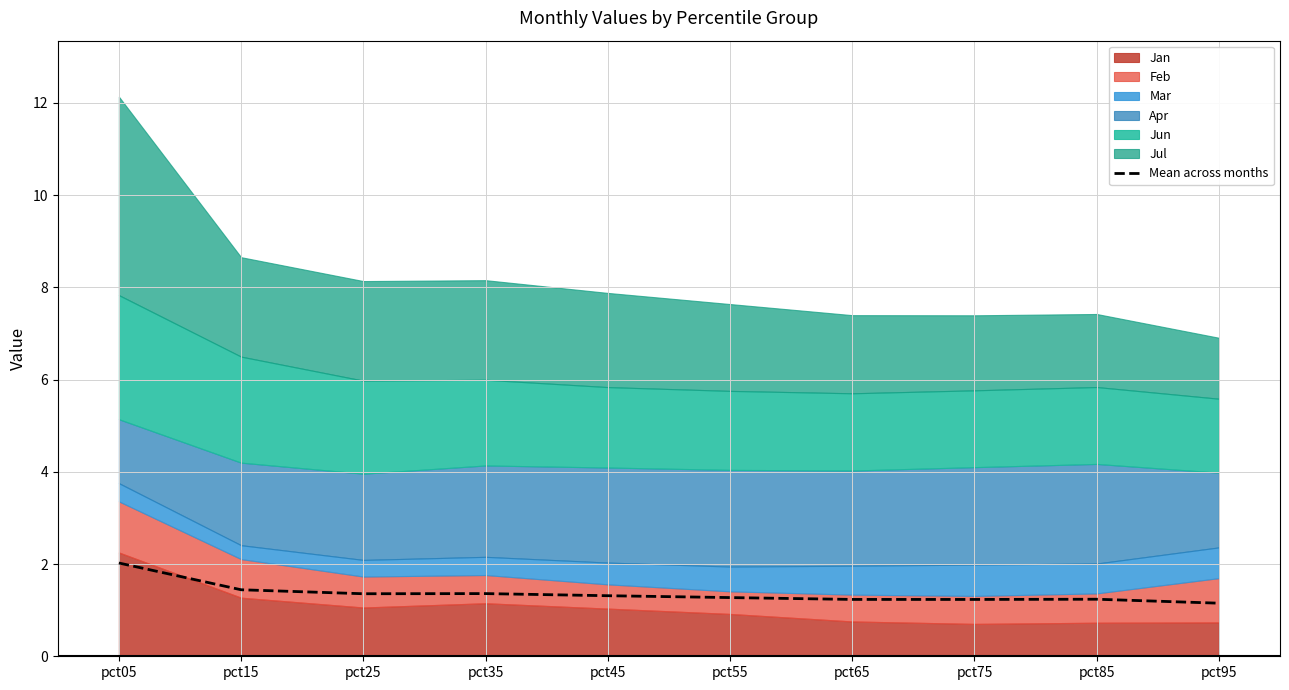

True or false: the data shows 0.3 at pct75.

False